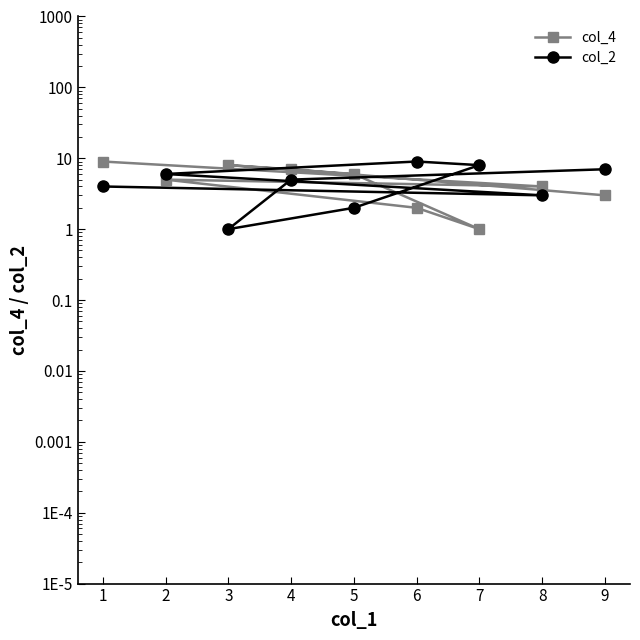

At how many categories does at least one series exceed 4?

8